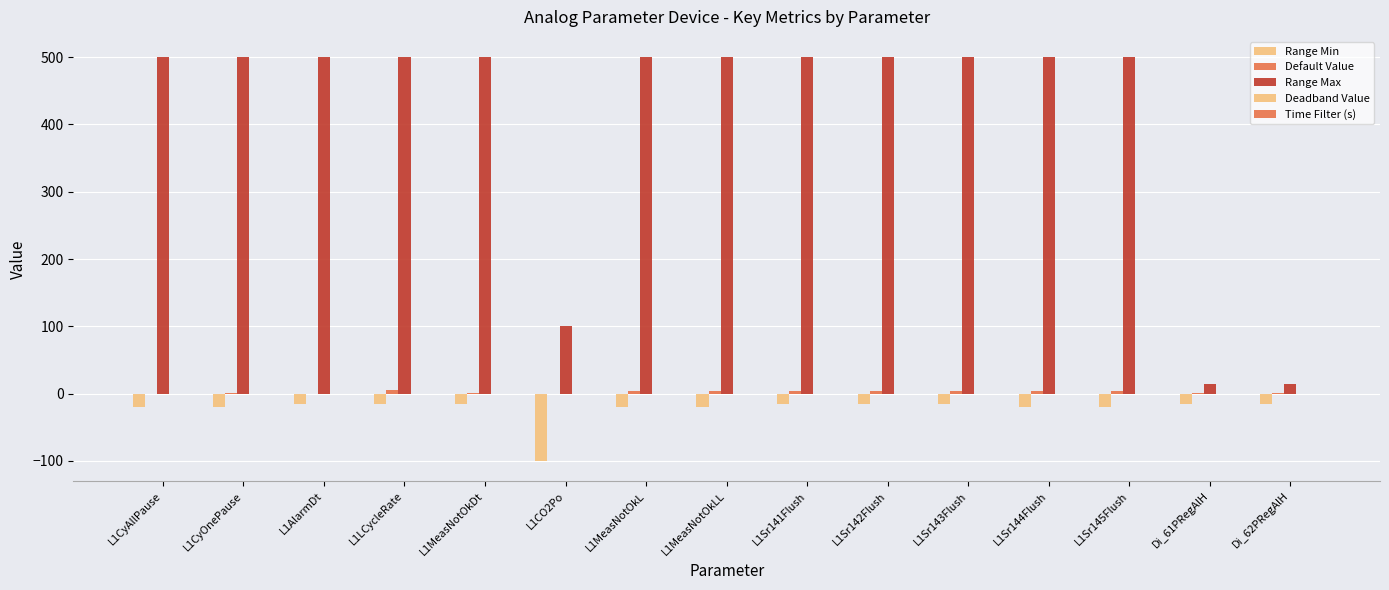

Are the bars horizontal?

No